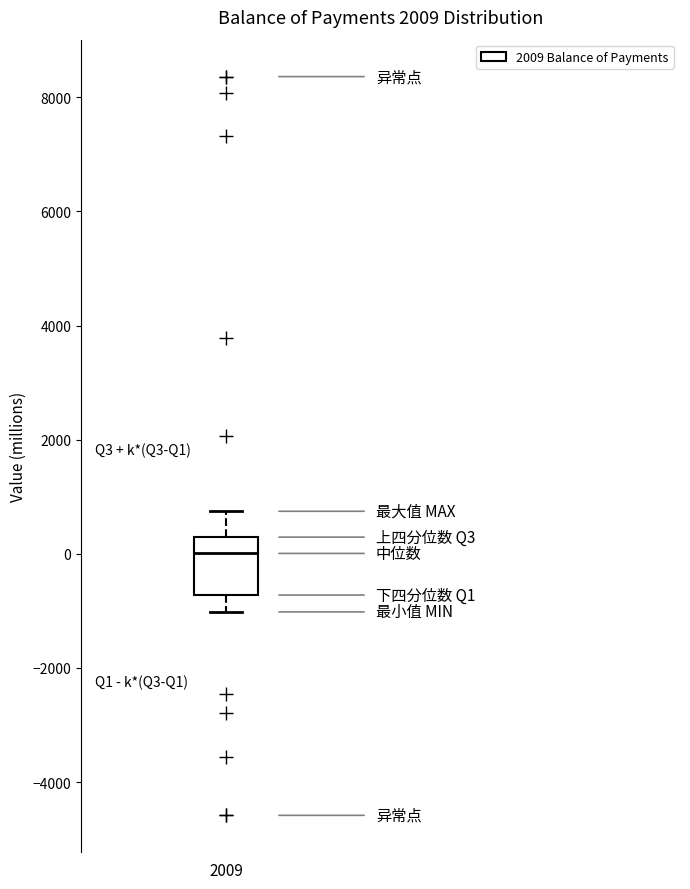

Read this box plot against the y-axis: the position of the median line, the range covered by the box, and the ends of both whiskers. The values are not printed on the chart, so give them approximately, as read against the axis.

median 0, box -800 to 200, whiskers -1000 to 800